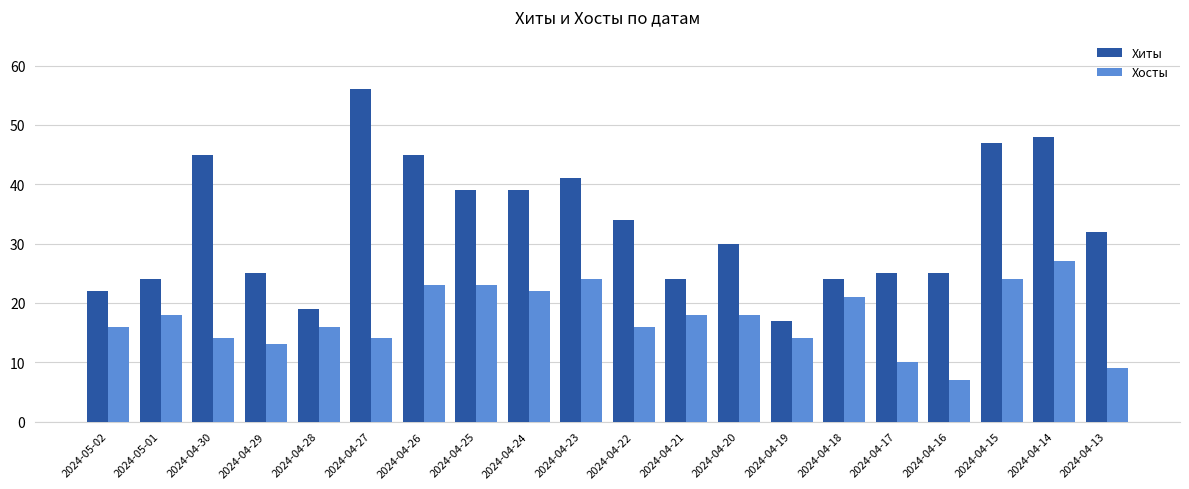

What is the label of the 20th bar from the left?

2024-04-13